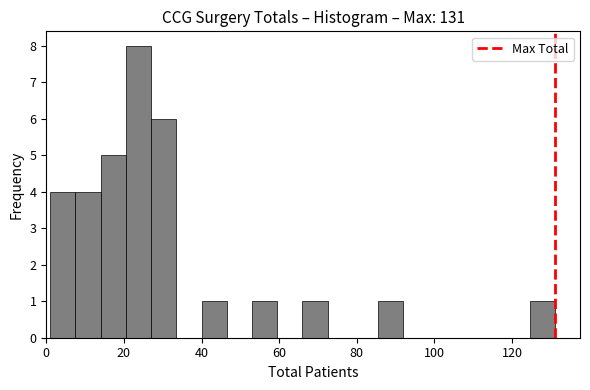

Around what value on the x-axis is the tallest bar? Give the approximate position of its centre, as read against the axis.

24